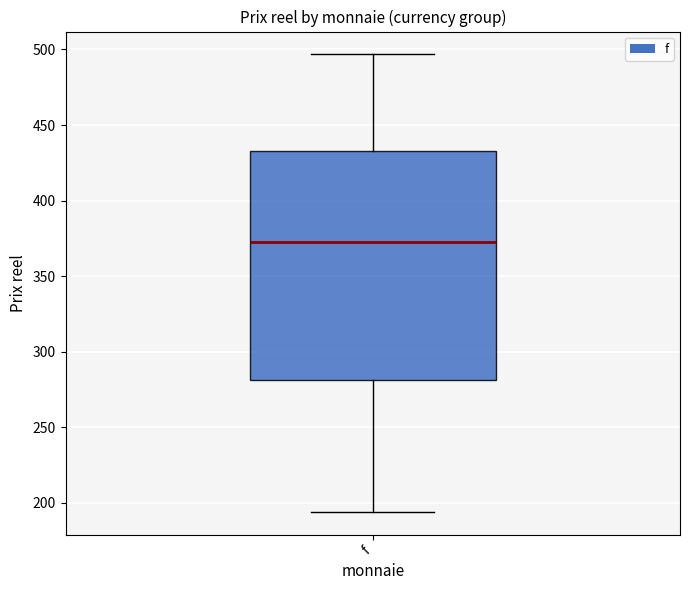

Where does the median line of the box for f sit on the y-axis? The values are not printed on the chart, so give them approximately, as read against the axis.

375